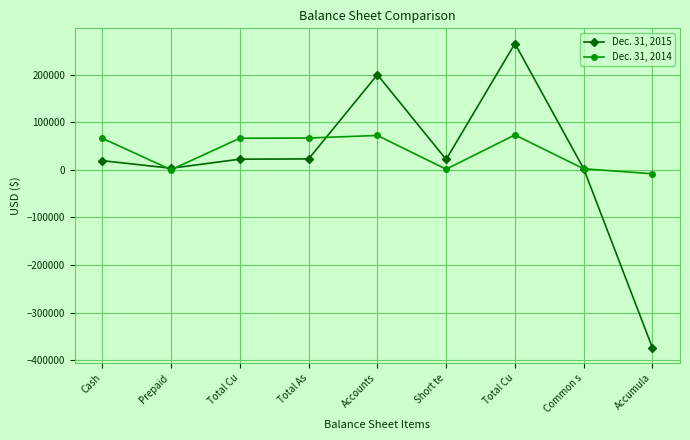

What is the sum of all Dec. 31, 2015 values?

181244